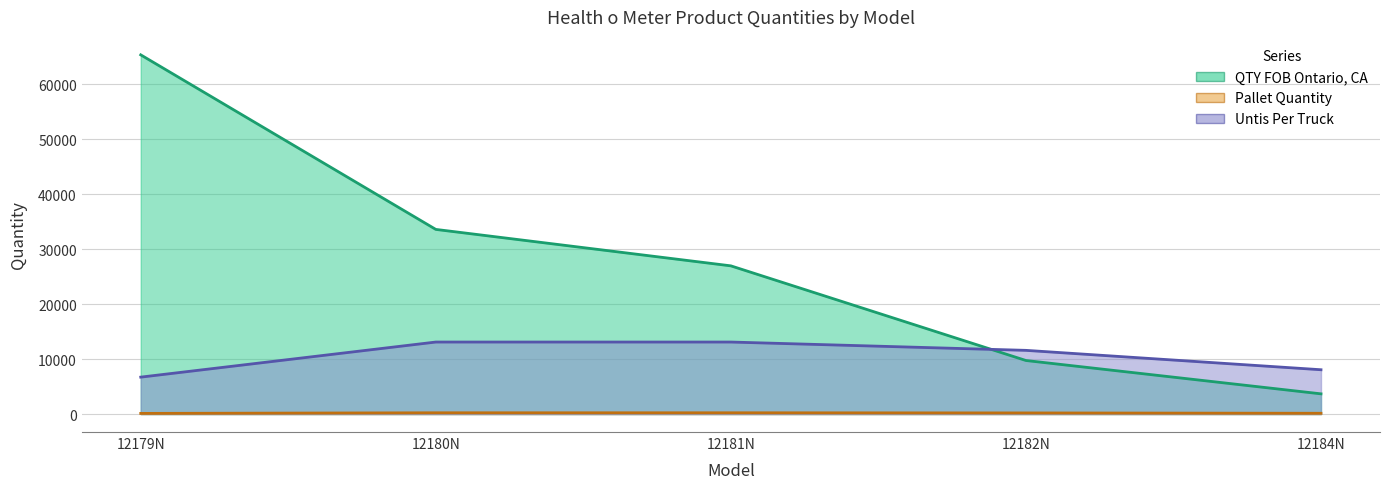

How many data points does each series have?

5